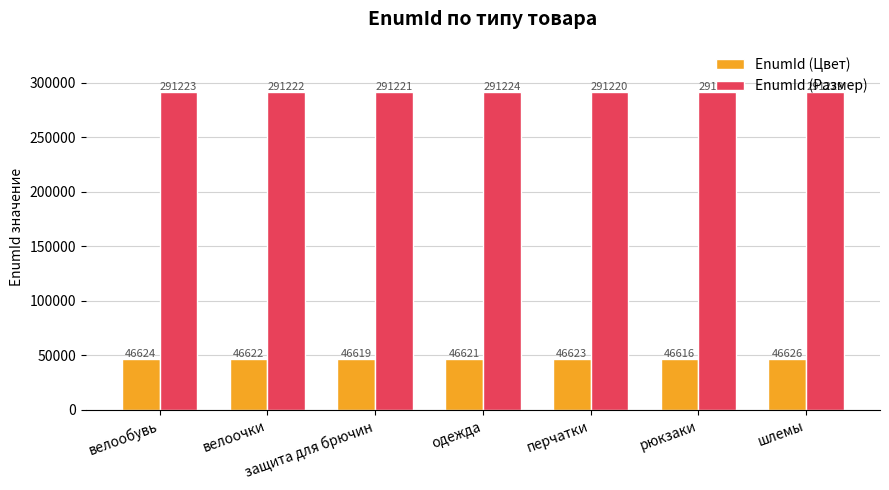

Reading left to right, list all the values displayed in this chart.

EnumId (Цвет): 46624	46622	46619	46621	46623	46616	46626
EnumId (Размер): 291223	291222	291221	291224	291220	291231	291229